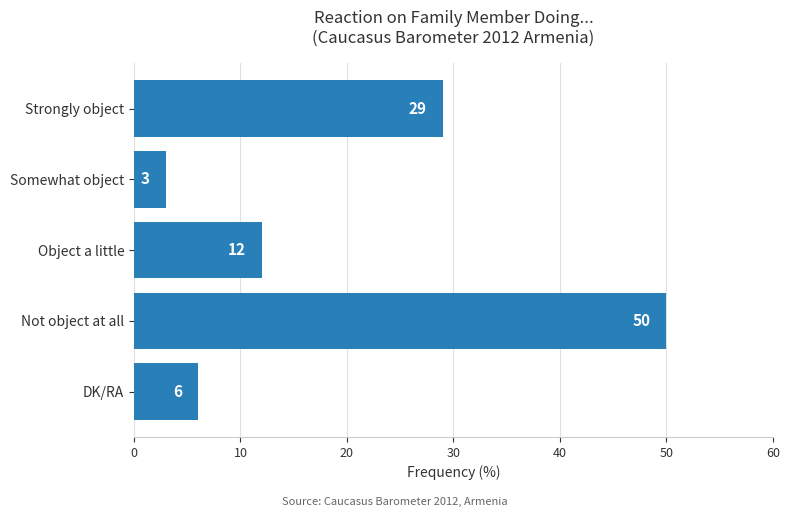

How many series are shown in this chart?

1